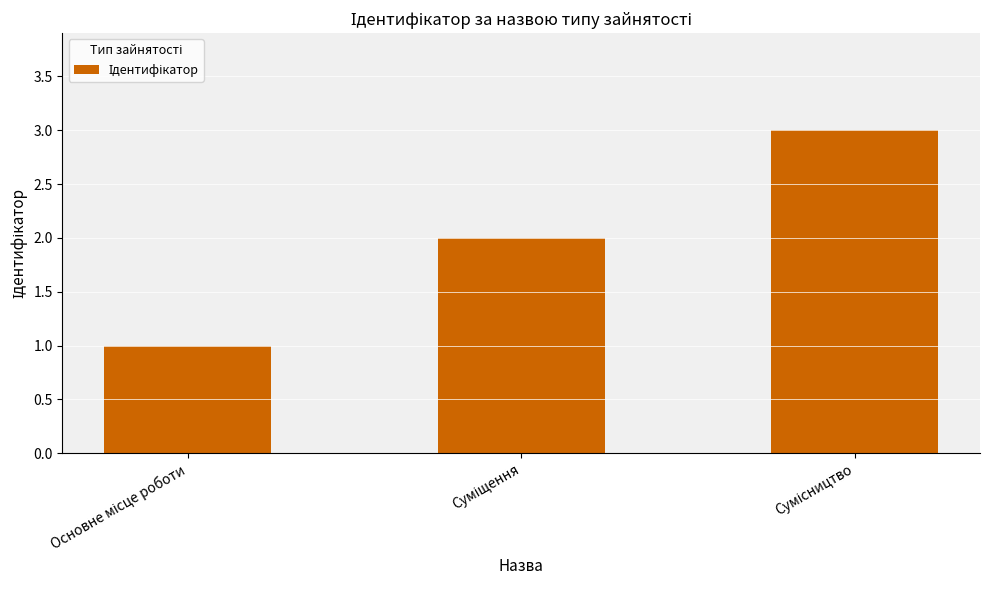

Reading right to left, transcribe all the data shown in this chart.

3	2	1